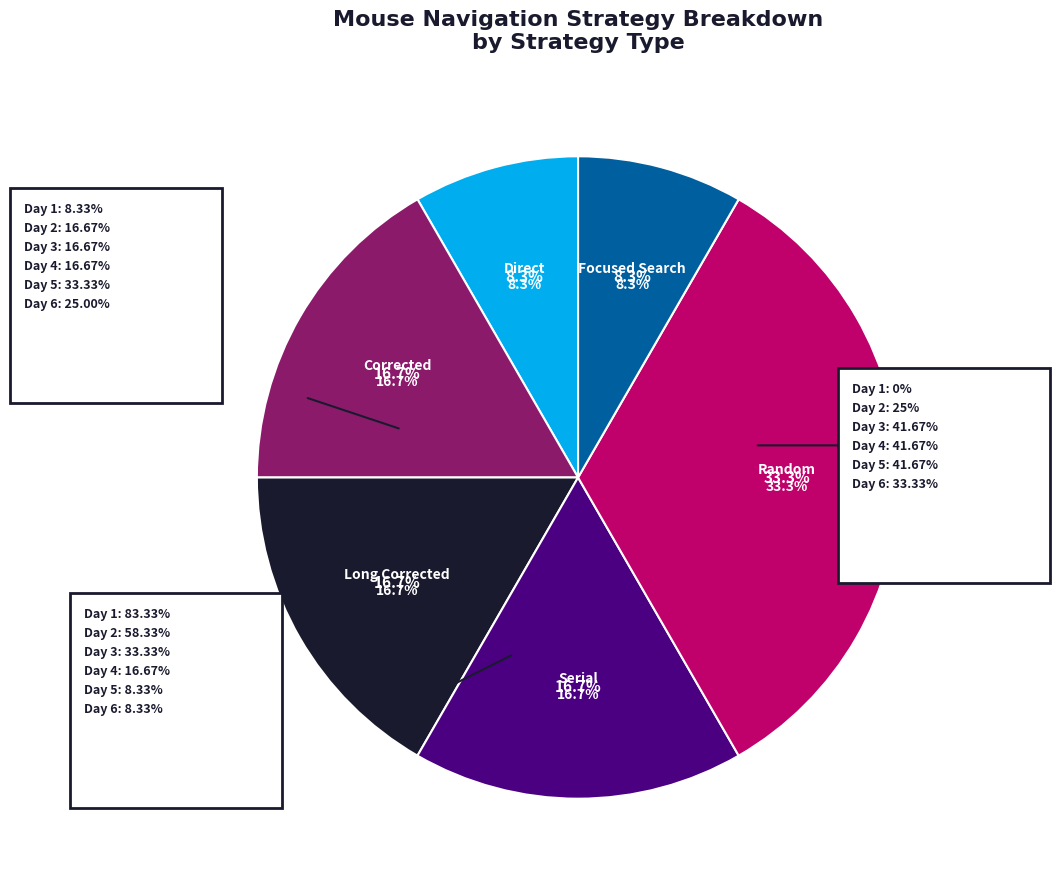

Rank the categories by value from highest to lowest.

Random, Corrected, Long Corrected, Serial, Direct, Focused Search